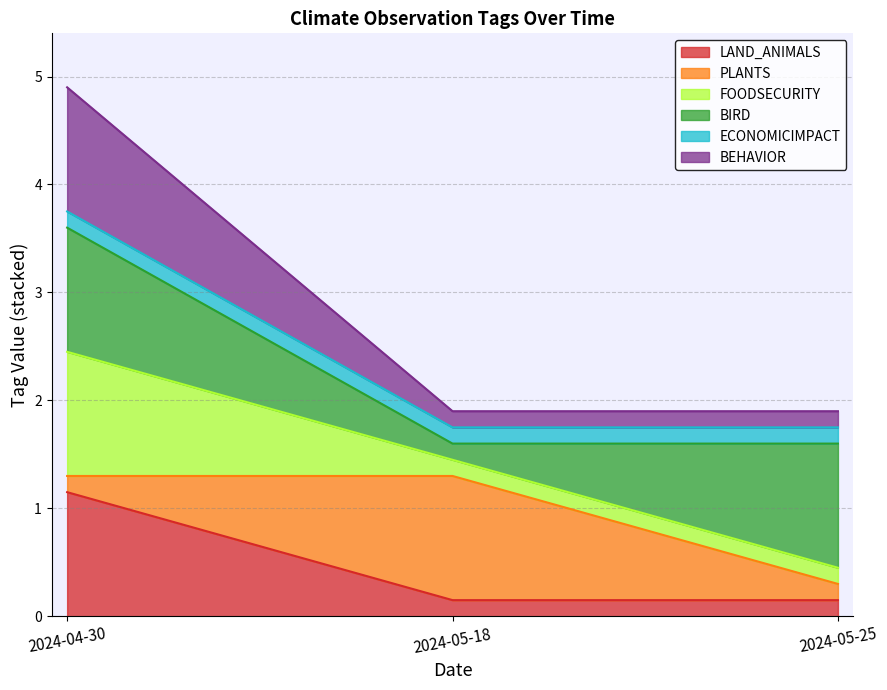

Does the chart have visible grid lines?

Yes